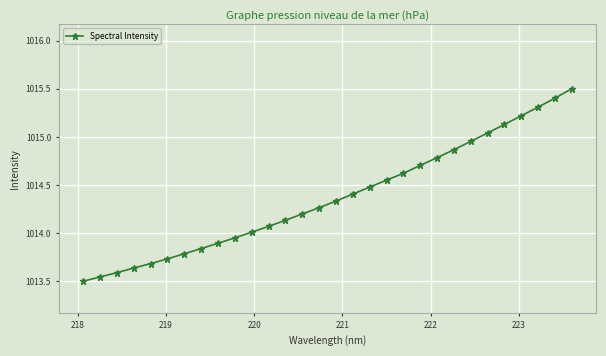

What is the average value?

1014.4